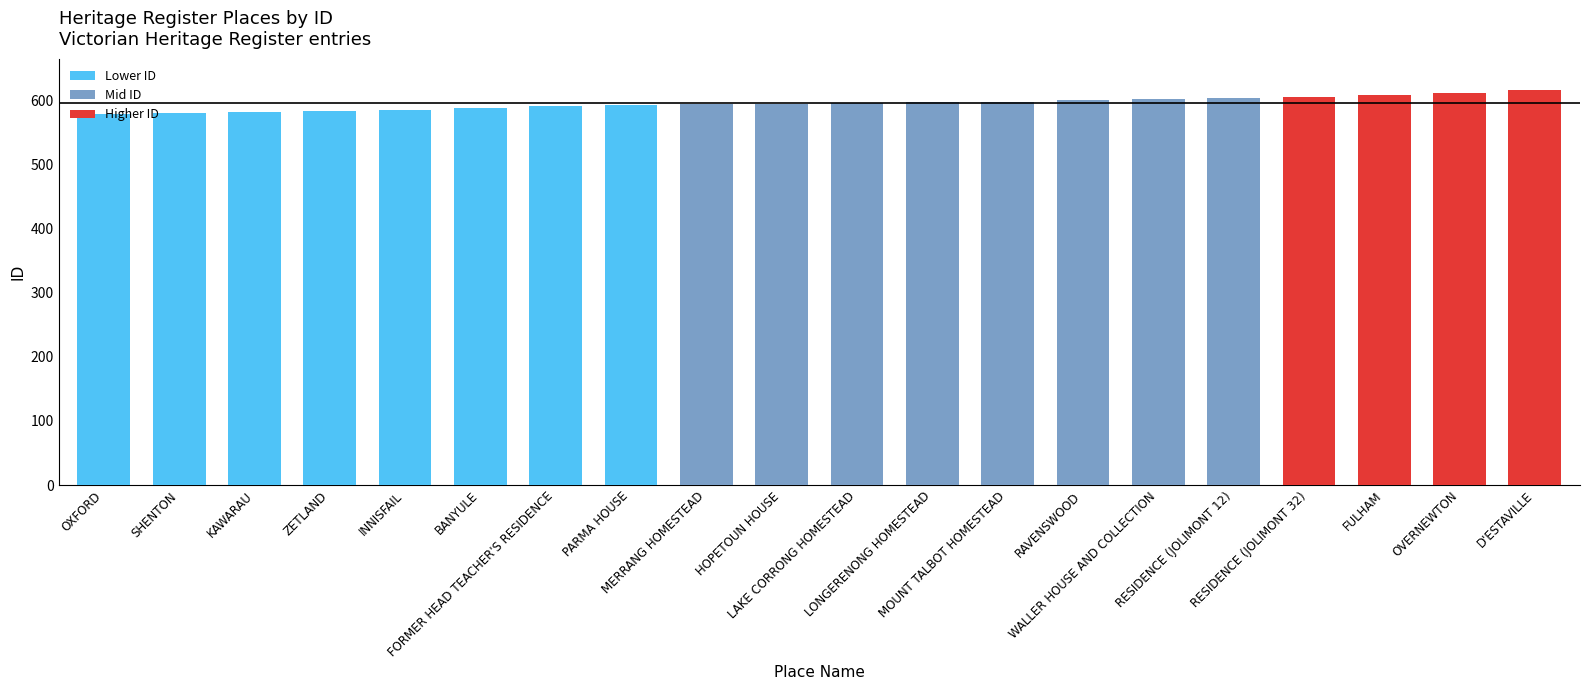

What is the maximum value shown in the chart?

616